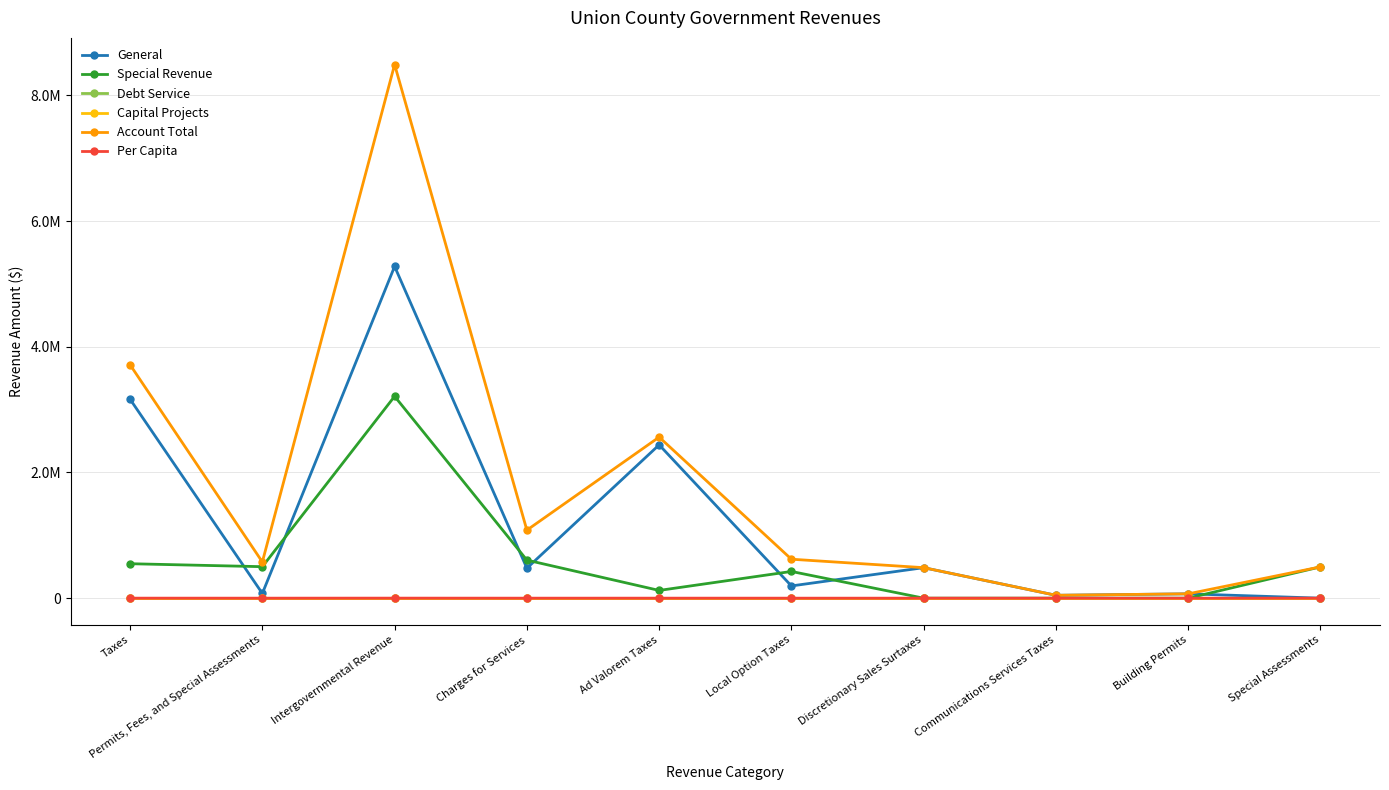

What is the label of the 8th point from the right?

Intergovernmental Revenue